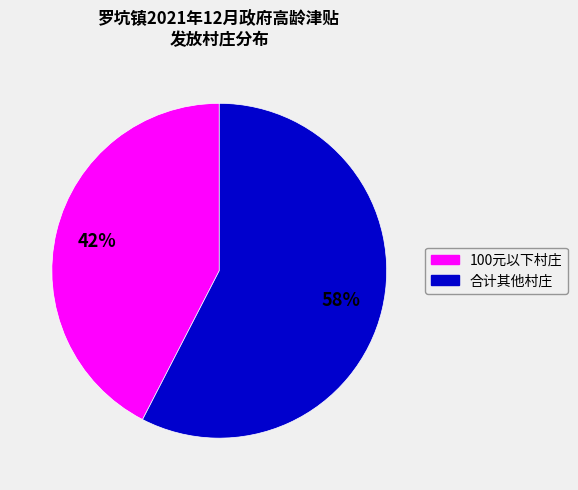

To the nearest percent, what is the average slice percentage?

50%